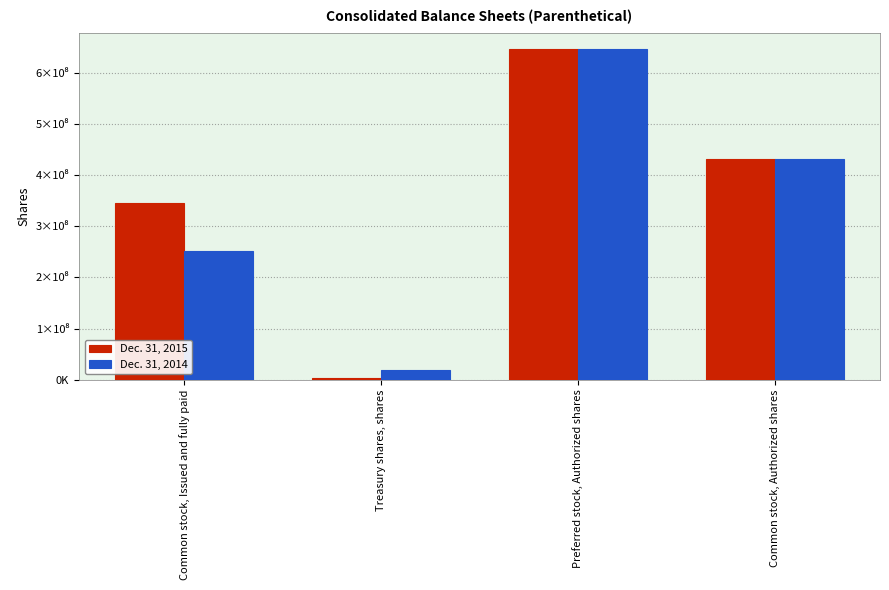

What is the label of the 2nd bar from the right?

Preferred stock, Authorized shares